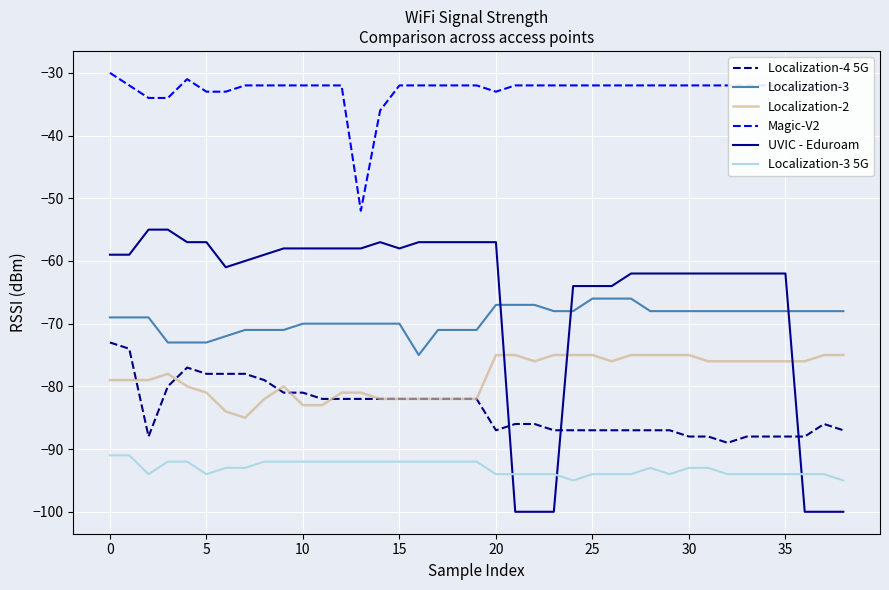

Which series has the largest total across all categories?

Magic-V2